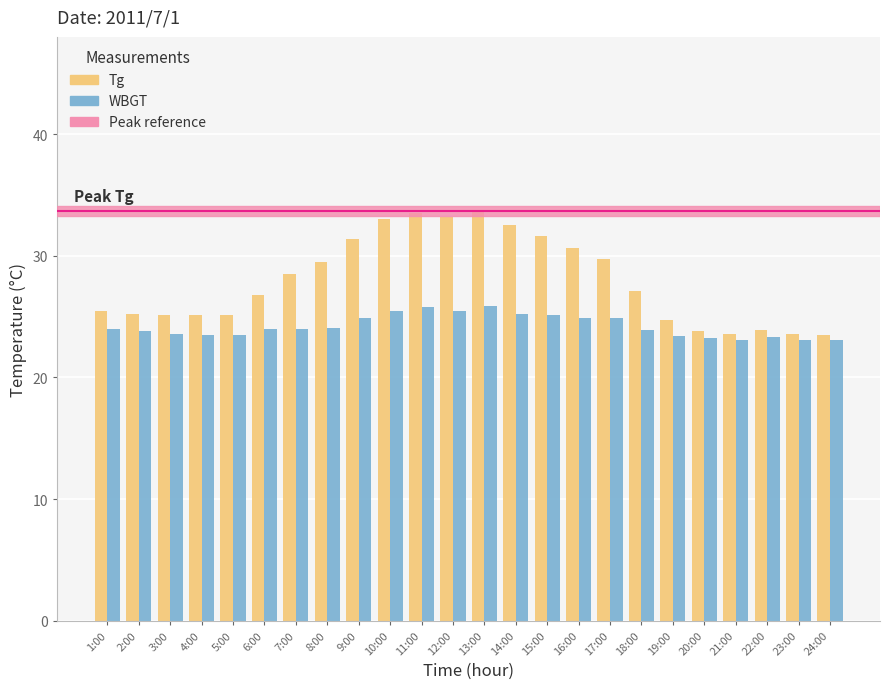

The value of WBGT at 4:00 is 23.5. True or false?

True